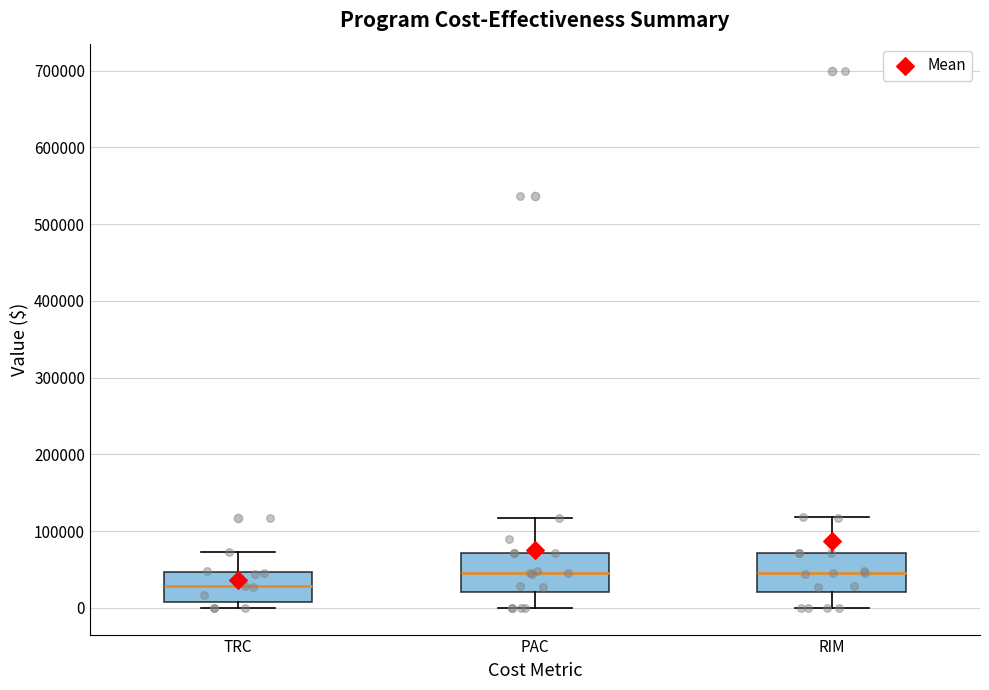

Where does the median line of the box for TRC sit on the y-axis? The values are not printed on the chart, so give them approximately, as read against the axis.

30000